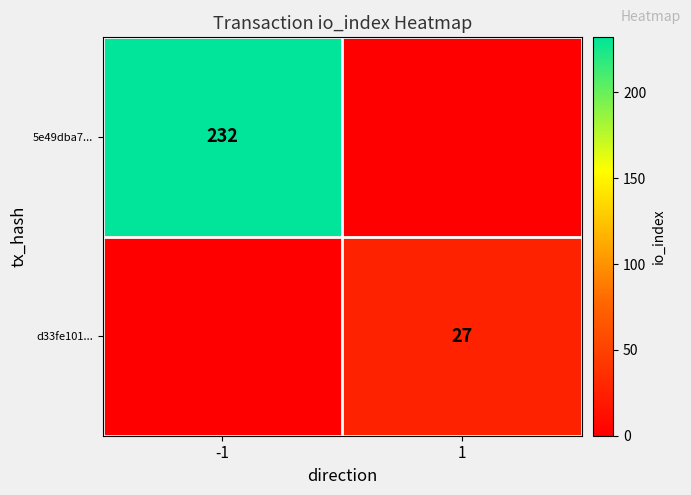

Is the value of 5e49dba7... at -1 greater than the value of d33fe101... at 1?

Yes